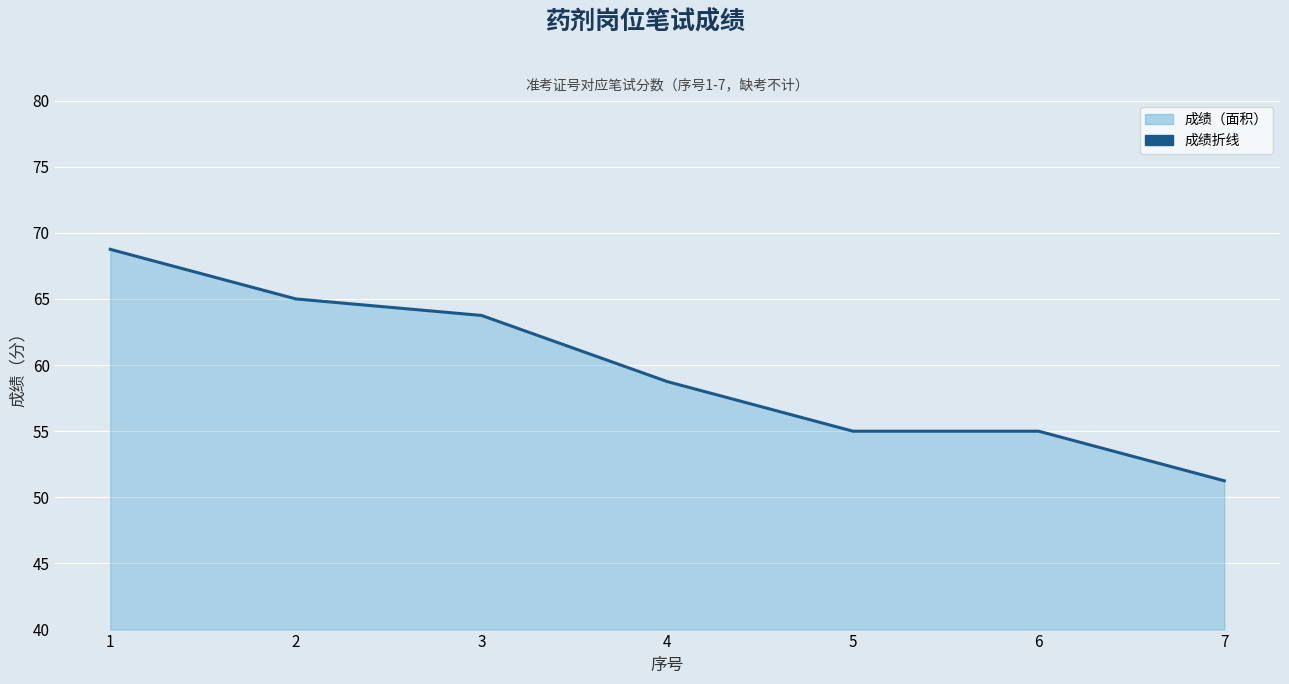

List the labels in order of value, largest first.

1, 2, 3, 4, 5, 6, 7